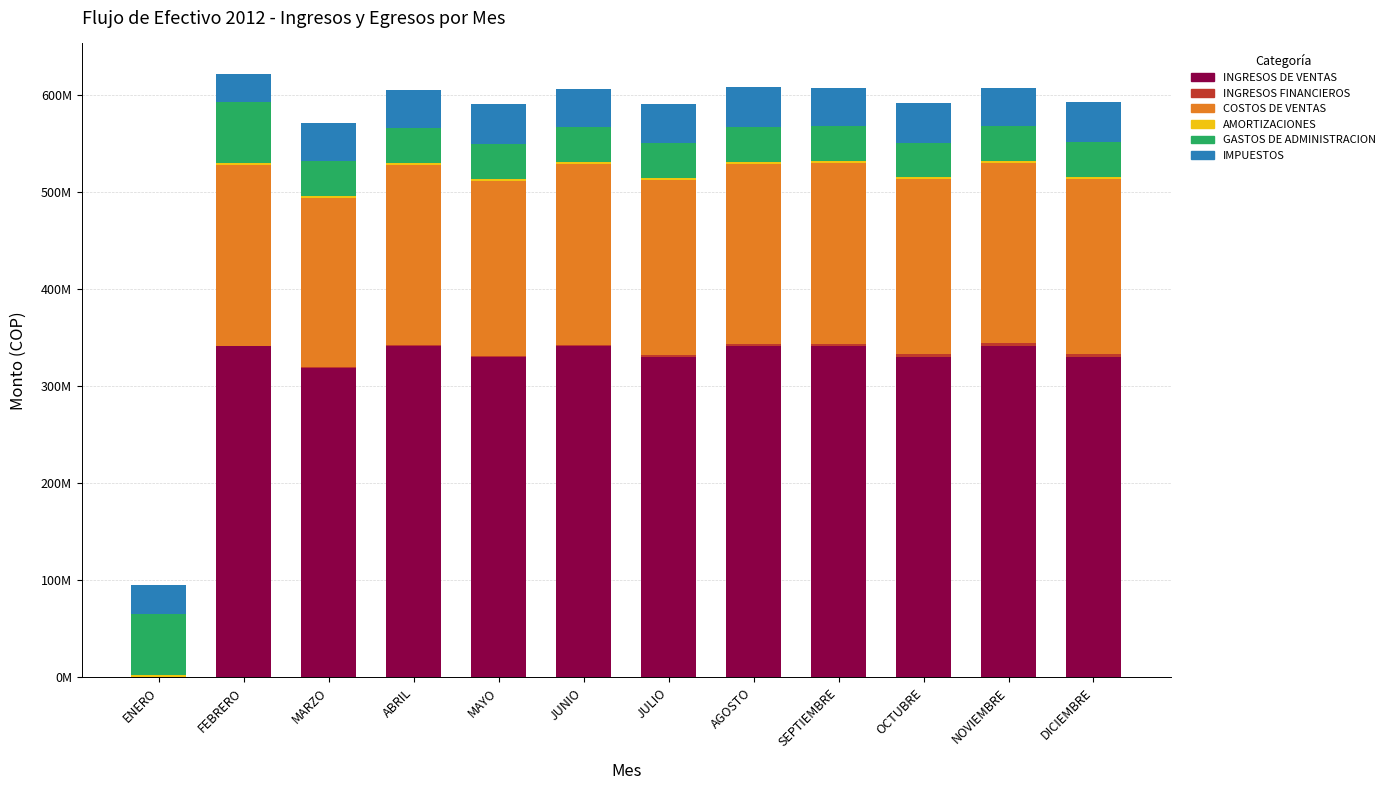

True or false: COSTOS DE VENTAS has a value of 180000000.0 at DICIEMBRE.

True